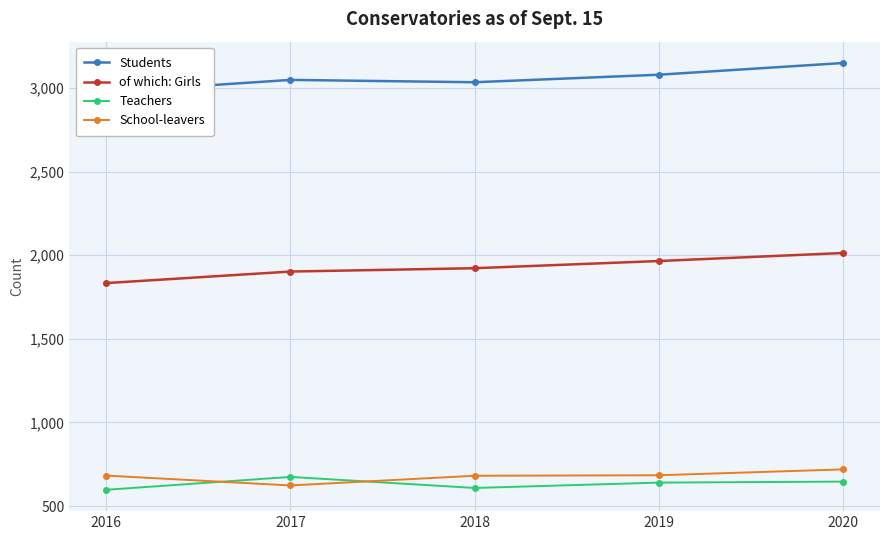

What is the average value of the Teachers series?

633